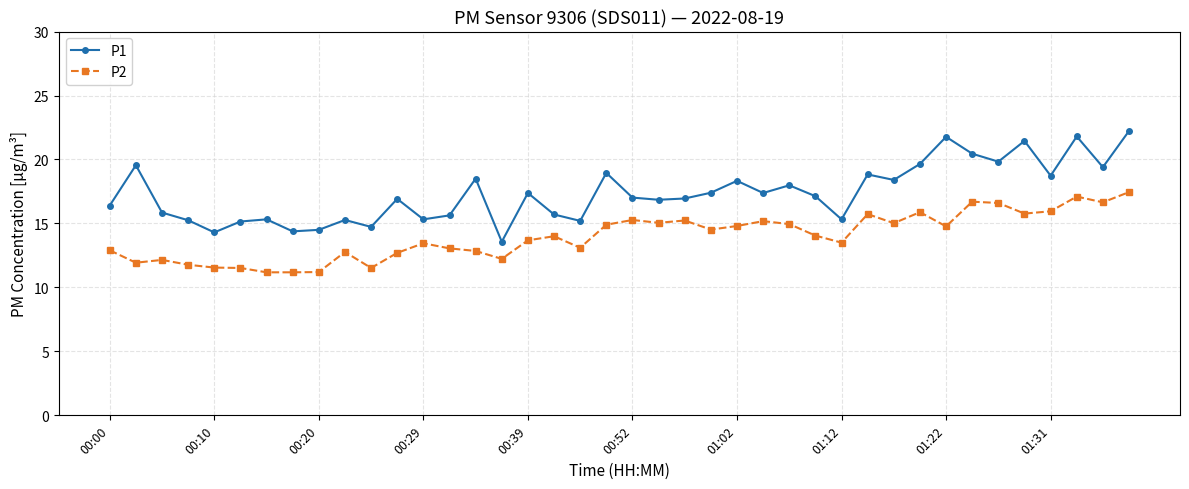

True or false: P1 and P2 cross at least once.

False